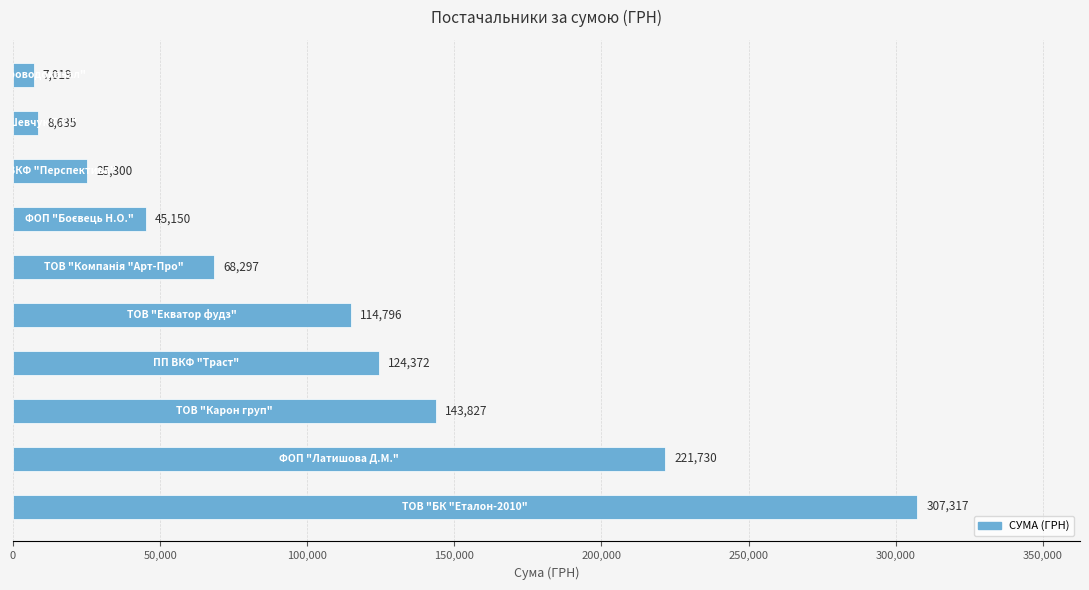

What is the greatest value displayed?

307317.2